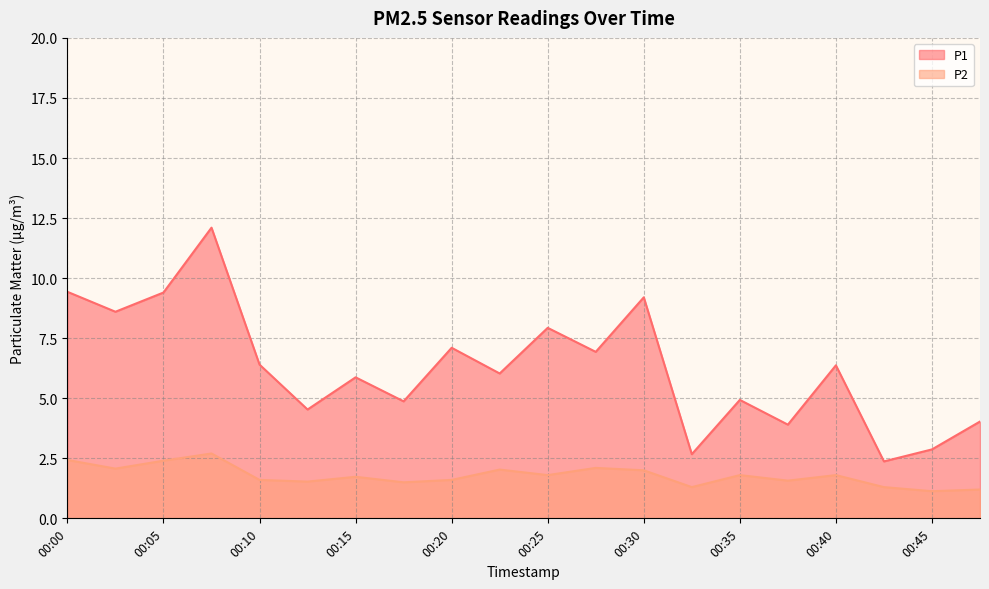

True or false: P2 has more than 2 points higher than both neighbors.

True